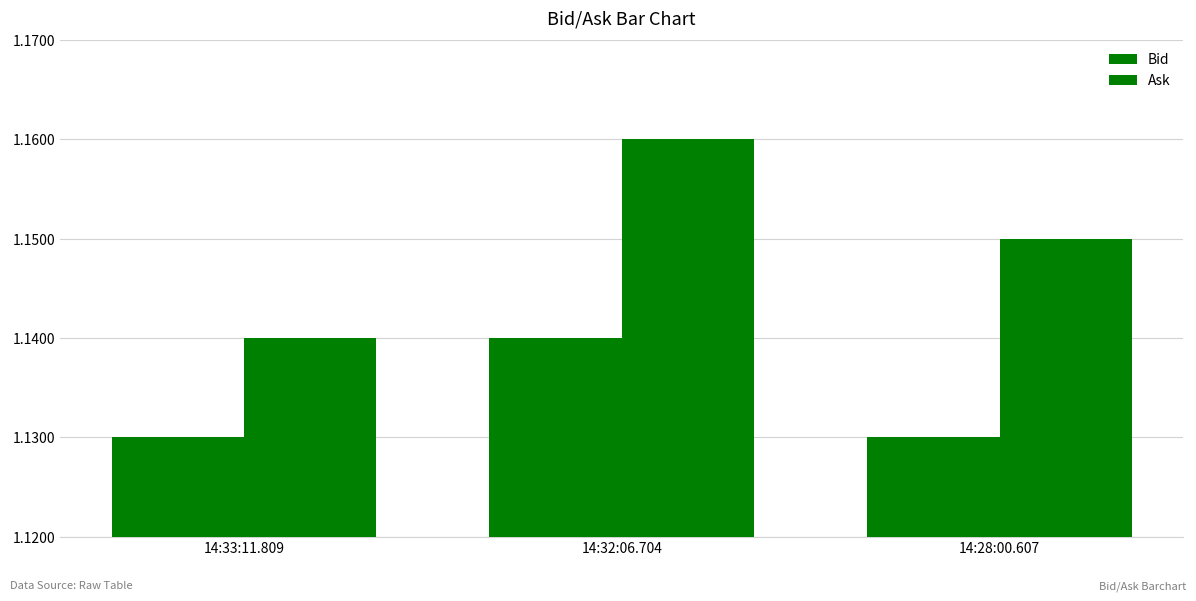

At how many categories does at least one series exceed 1?

3